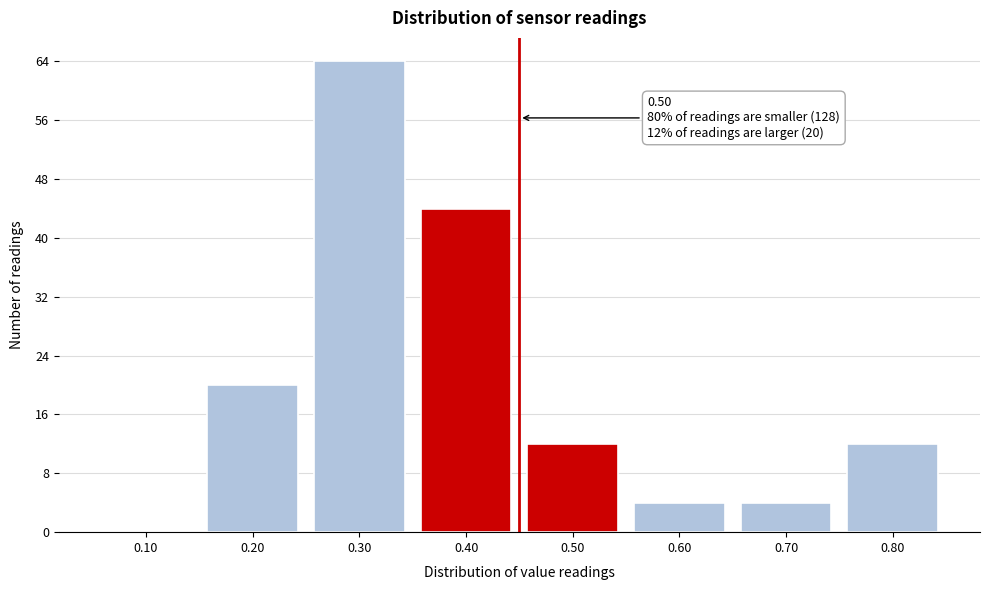

Reading right to left, transcribe all the data shown in this chart.

0.80=12	0.70=4	0.60=4	0.50=12	0.40=44	0.30=64	0.20=20	0.10=0